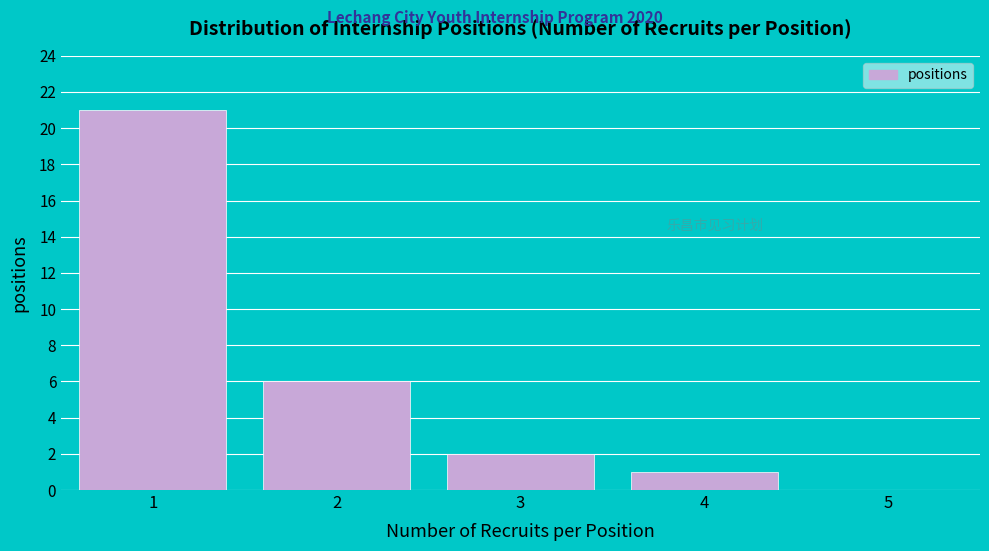

Reading left to right, what are all the values shown in this chart?

1=21	2=6	3=2	4=1	5=0